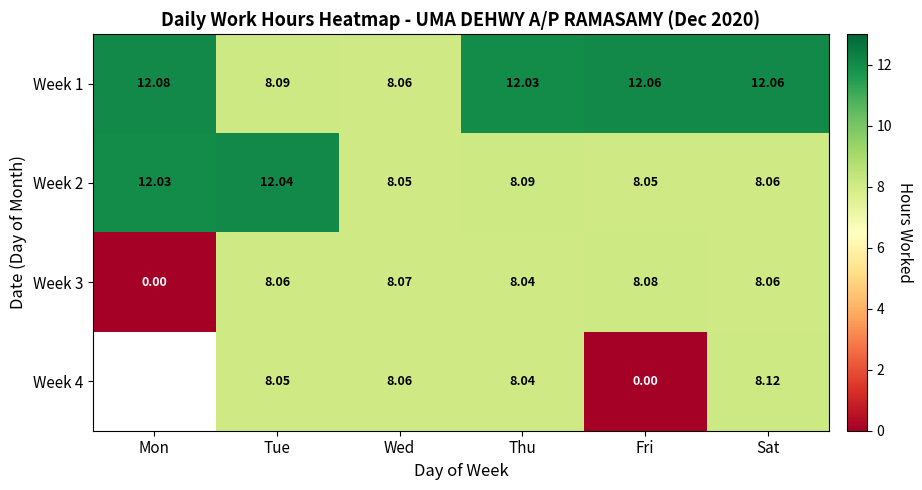

At which label is Week 3 closest to 4?

Mon